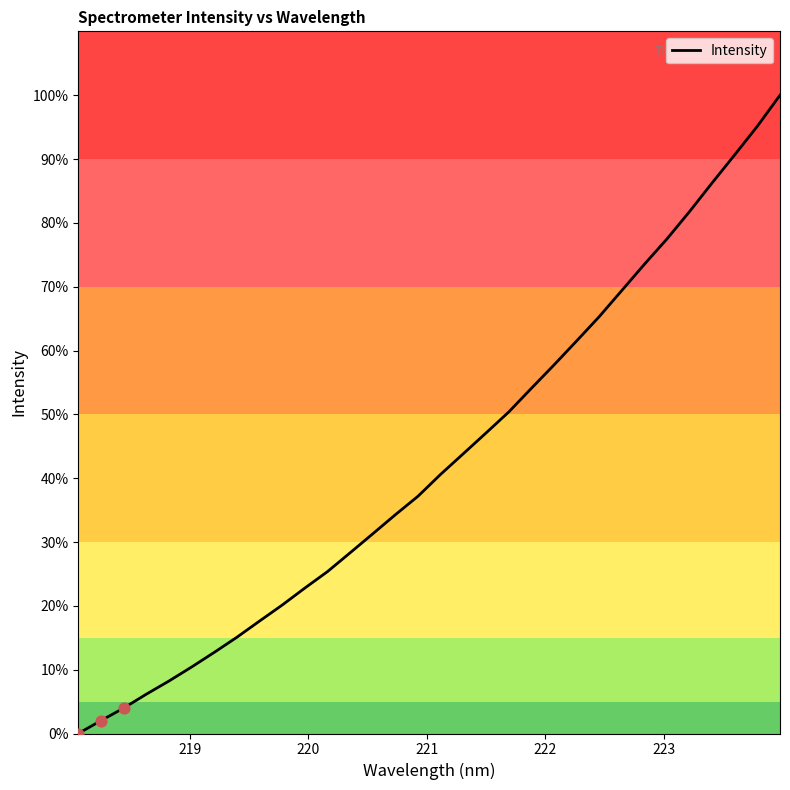

What is the difference between the maximum and minimum values?

100.0